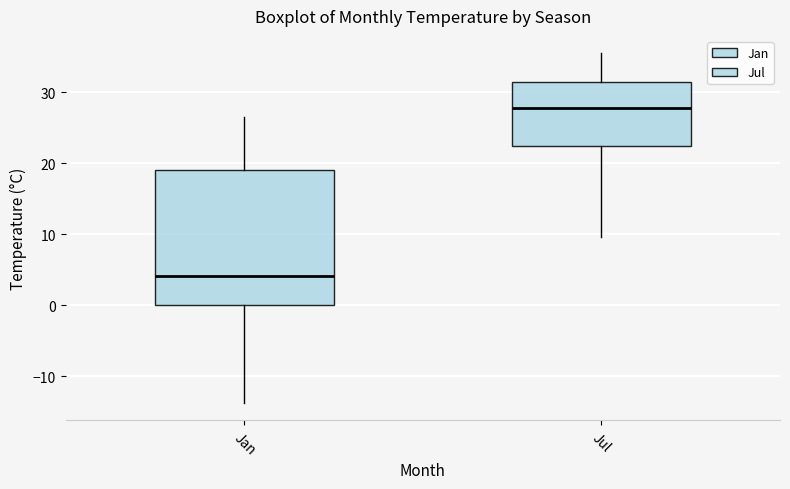

Reading left to right, read every box against the y-axis: the position of its median line, the range the box covers, and the ends of its whiskers. The values are not printed on the chart, so give them approximately, as read against the axis.

Jan: median 4, box 0 to 19, whiskers -14 to 27
Jul: median 28, box 22 to 31, whiskers 10 to 36